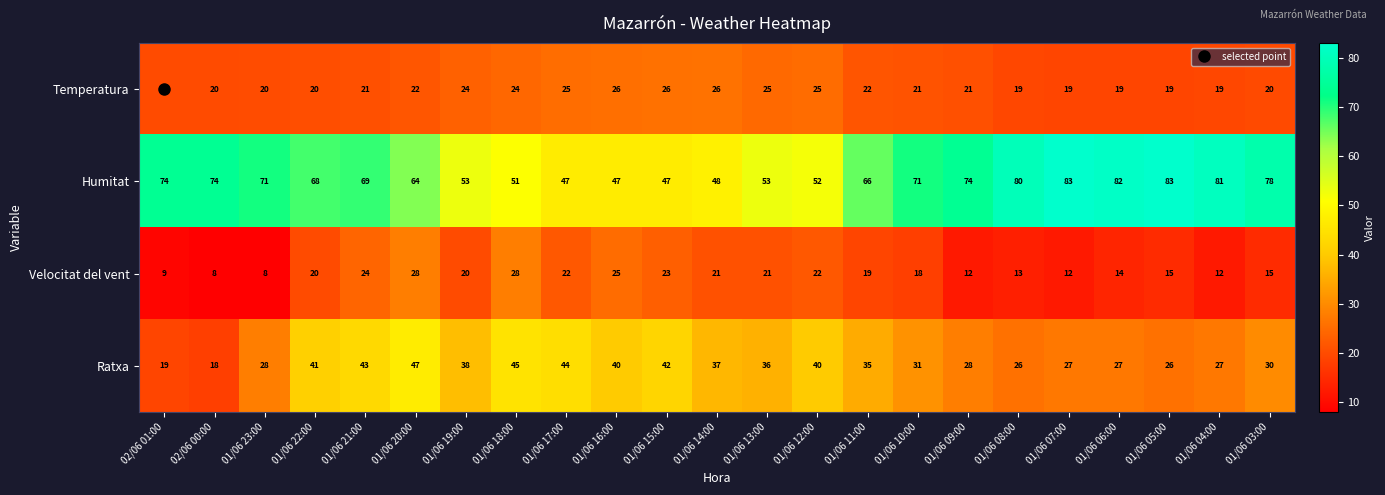

Between 01/06 20:00 and 01/06 08:00, which series saw the biggest shift?

Ratxa